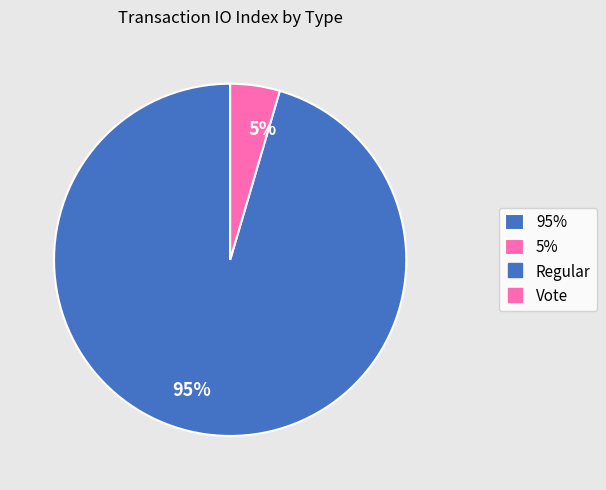

Does any single category account for the majority?

Yes